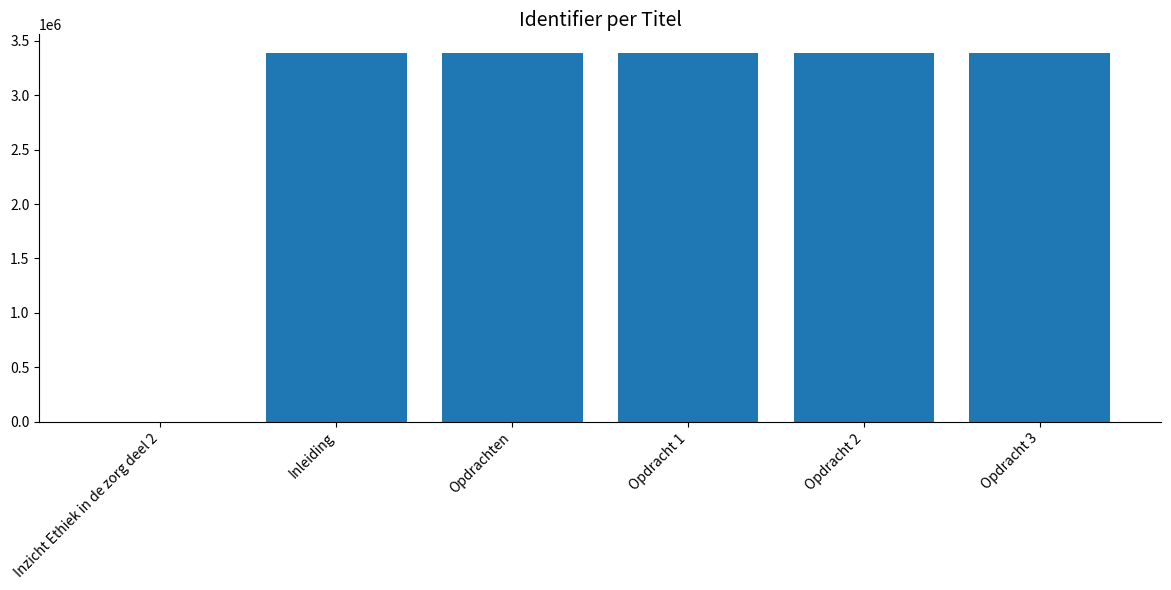

Are the bars horizontal?

No